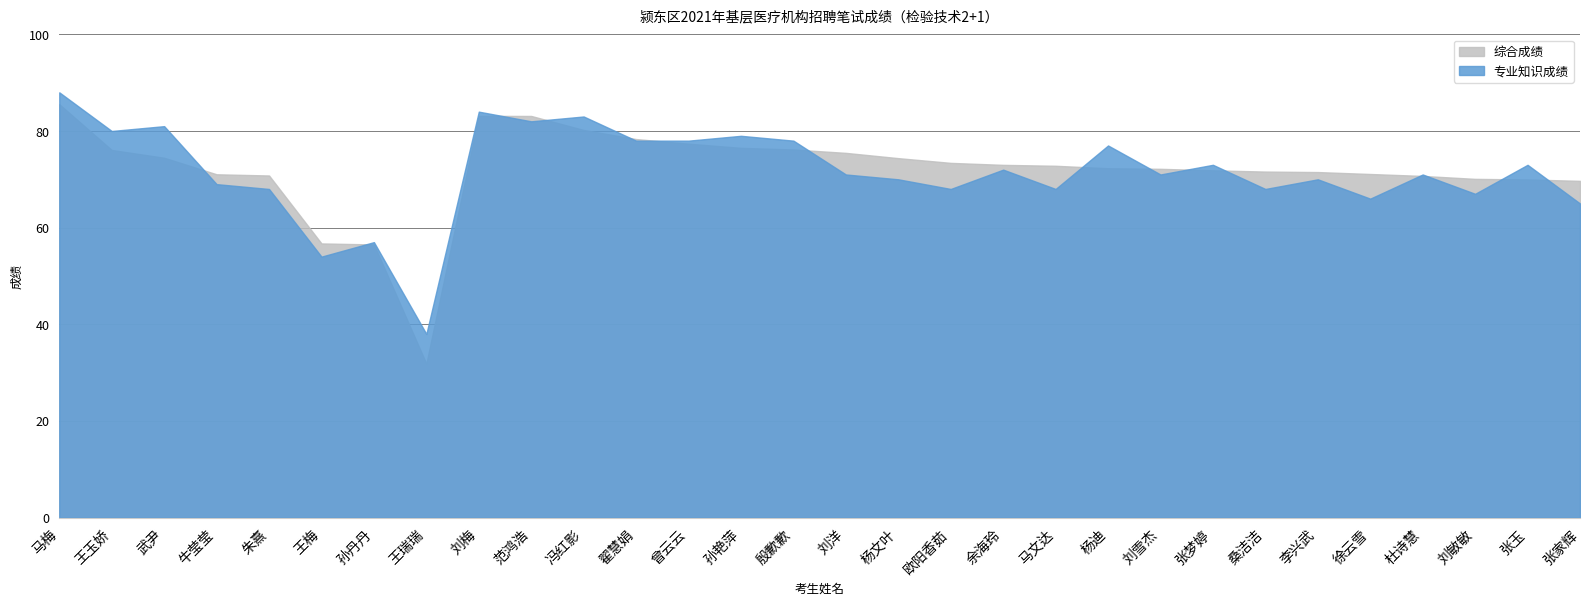

Rank the series by their maximum value, from highest to lowest.

专业知识成绩, 综合成绩